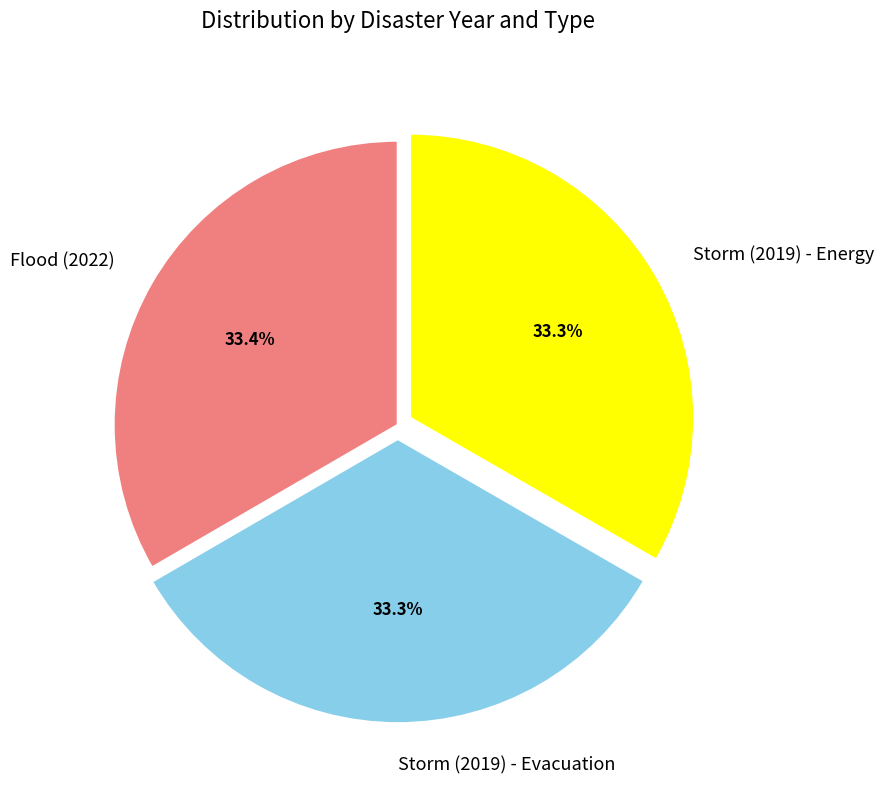

True or false: Storm (2019) - Energy accounts for 23% of the total.

False